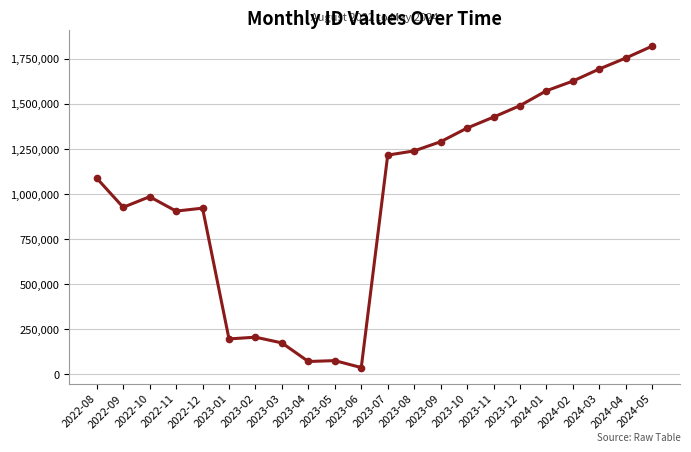

The chart shows a value of 1965596 at 2023-11. True or false?

False